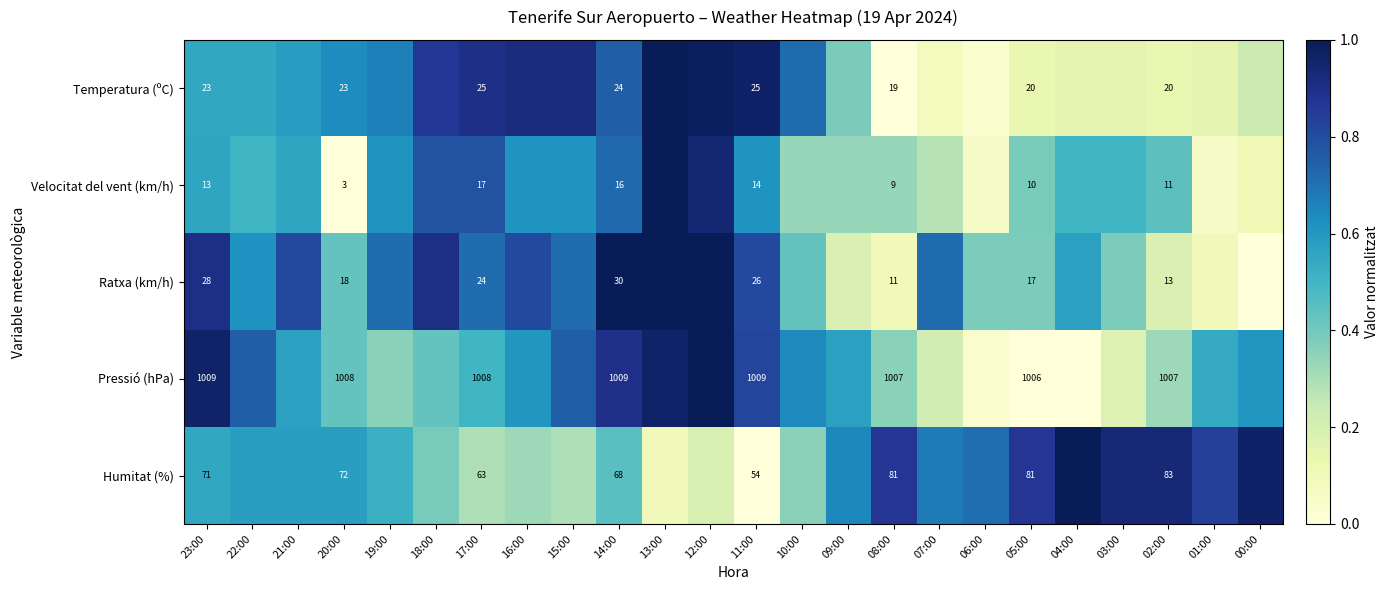

How many distinct data groups are displayed?

5